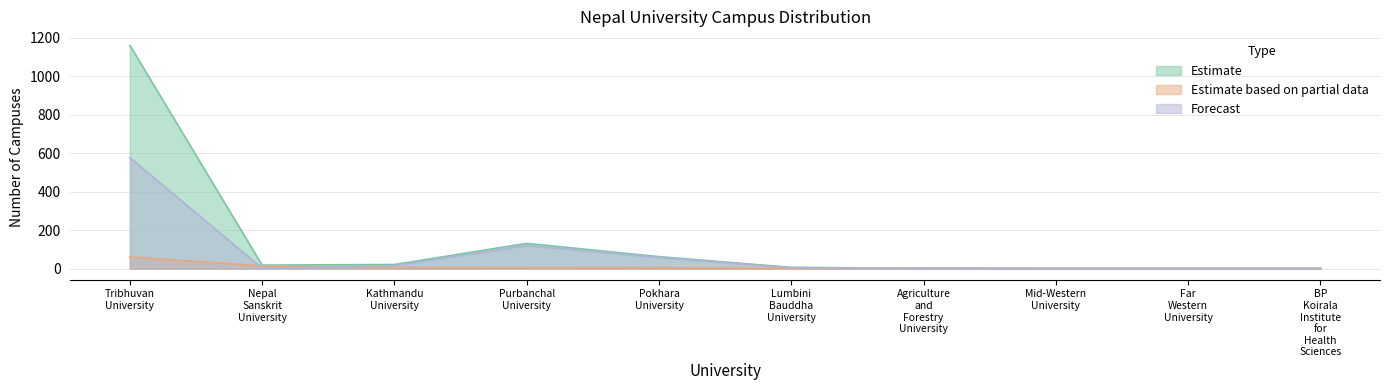

Is it true that Private Campuses equals 577 at Tribhuvan University?

True